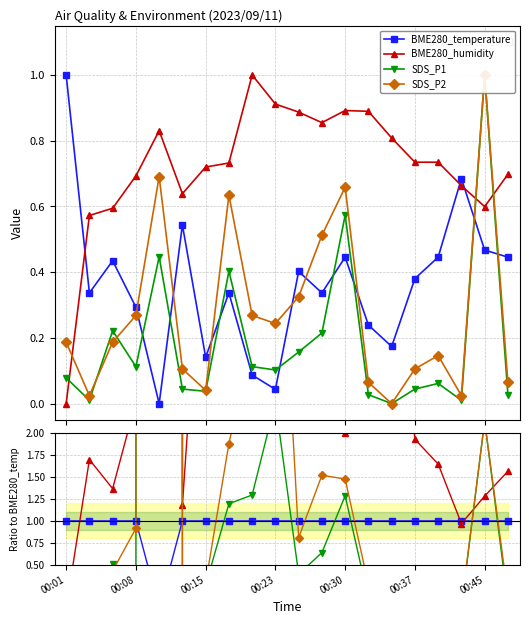

True or false: SDS_P2 has more than 0 interior local peaks.

True